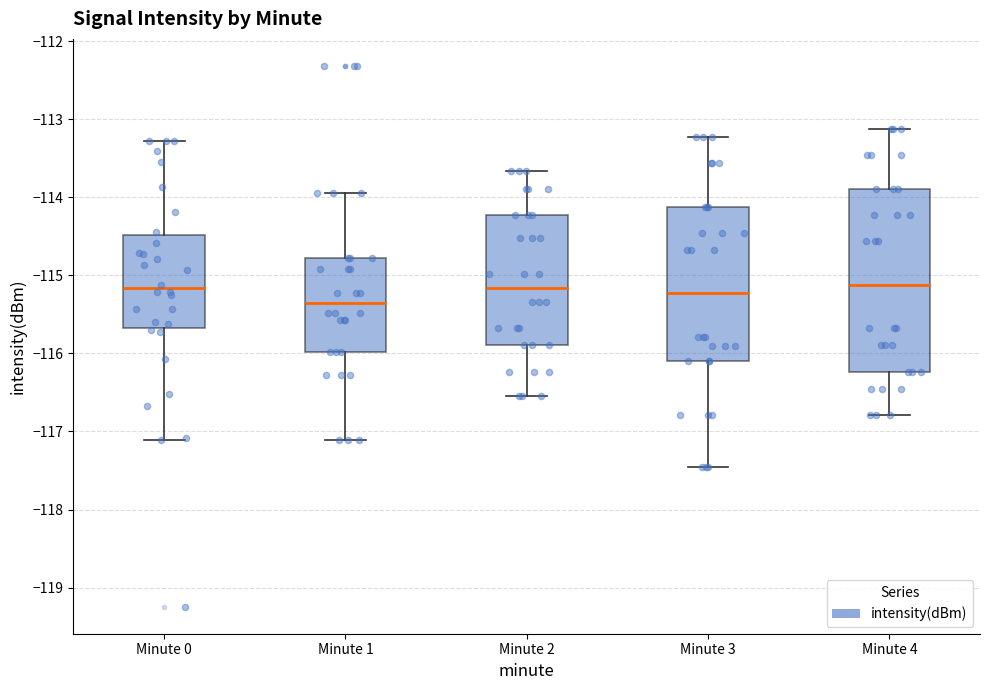

Reading left to right, read every box against the y-axis: the position of its median line, the range the box covers, and the ends of its whiskers. The values are not printed on the chart, so give them approximately, as read against the axis.

Minute 0: median -115.2, box -115.7 to -114.5, whiskers -117.1 to -113.3
Minute 1: median -115.3, box -116.0 to -114.8, whiskers -117.1 to -113.9
Minute 2: median -115.2, box -115.9 to -114.2, whiskers -116.5 to -113.7
Minute 3: median -115.2, box -116.1 to -114.1, whiskers -117.5 to -113.2
Minute 4: median -115.1, box -116.2 to -113.9, whiskers -116.8 to -113.1